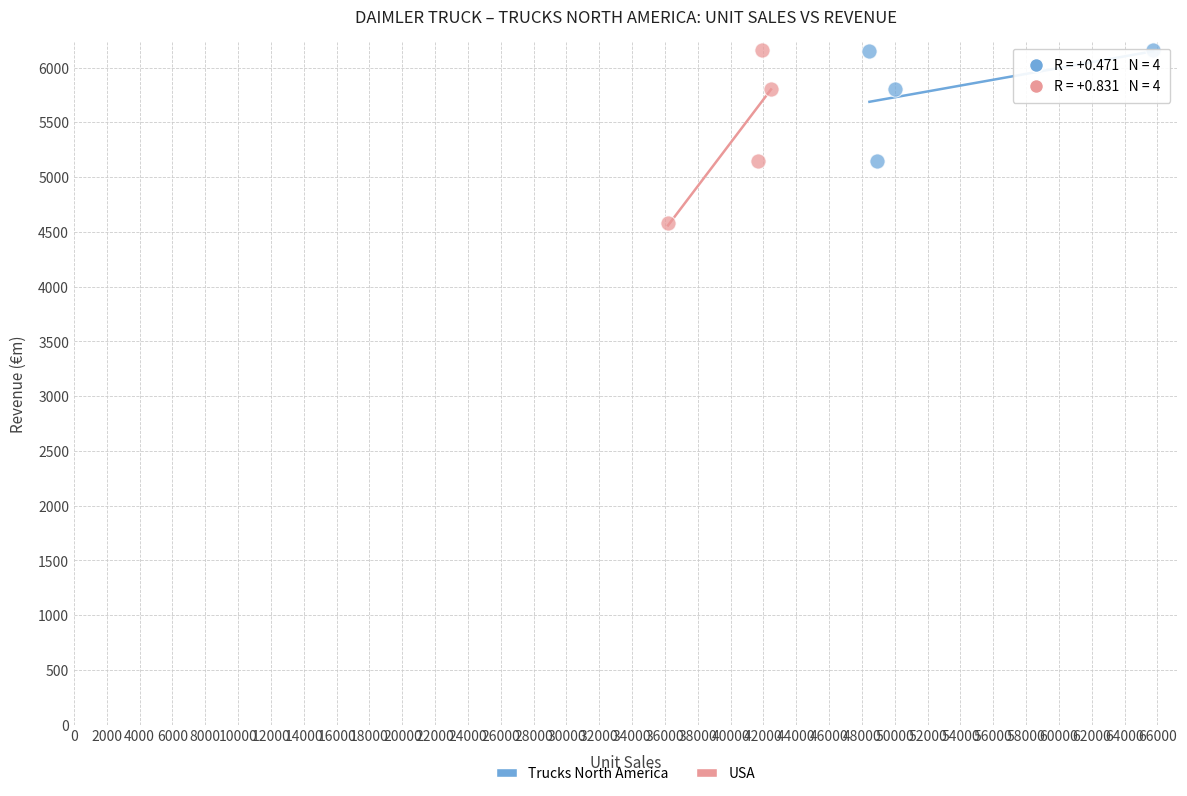

Which series has the largest Y range (max minus min)?

USA